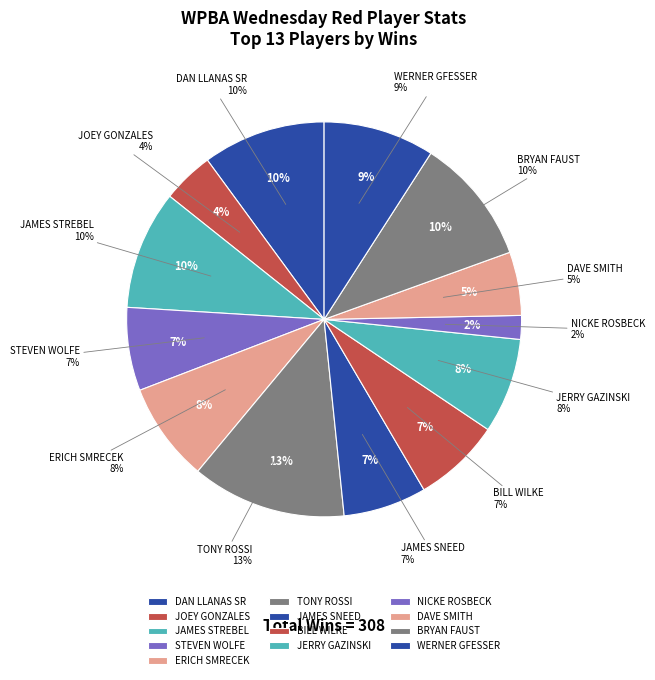

To the nearest percent, what is the combined percentage of WERNER GFESSER and STEVEN WOLFE?

16%